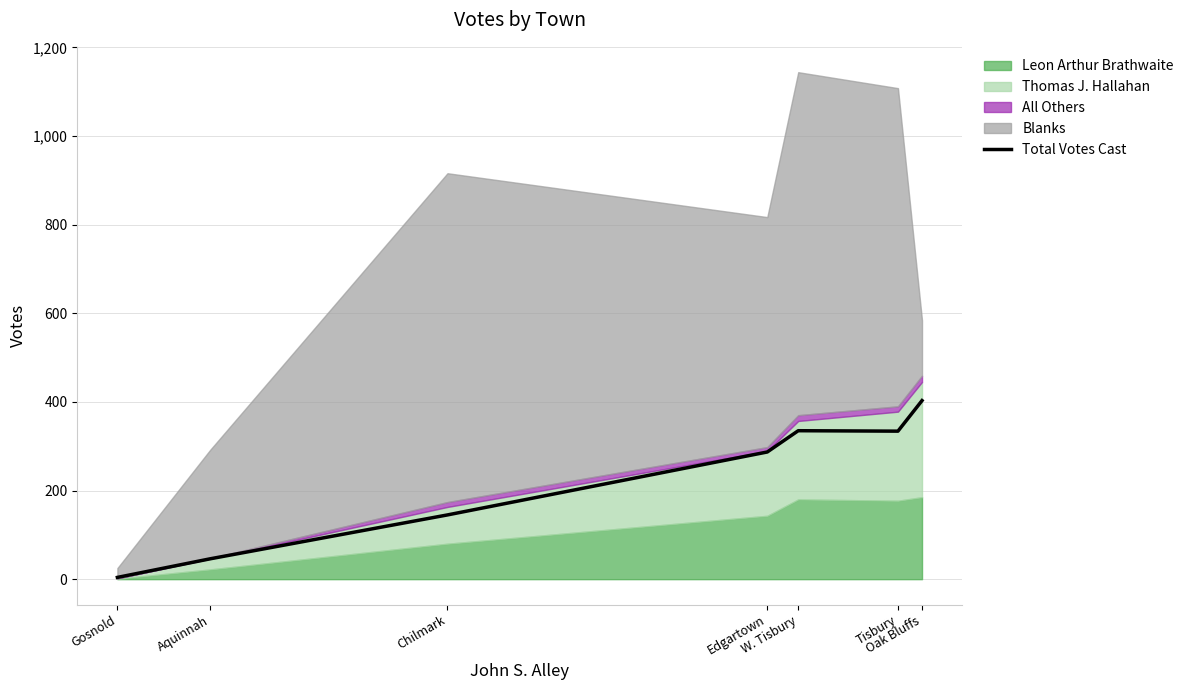

What is the difference between the second highest and second lowest values?

289